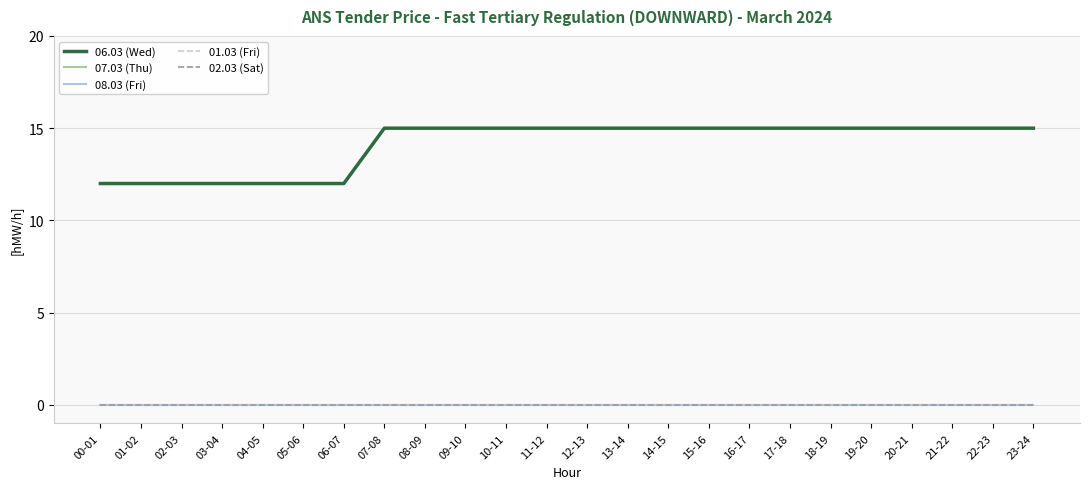

What is the highest value of the 06.03 (Wed) series?

15